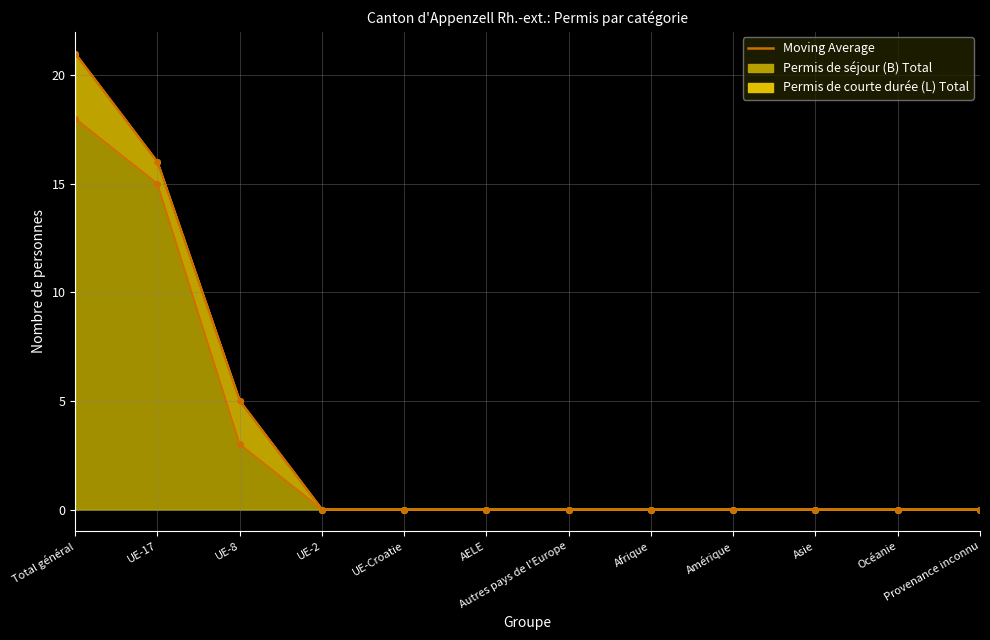

What is the difference between the values at UE-8 and Provenance inconnu?

5